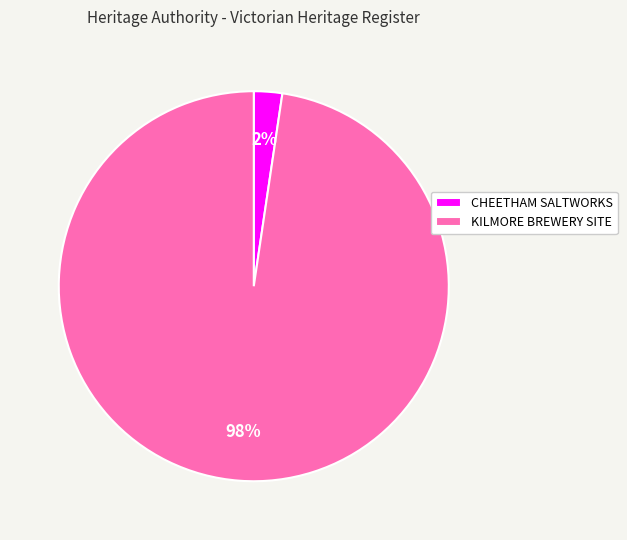

To the nearest percent, what percentage of the pie is KILMORE BREWERY SITE?

98%